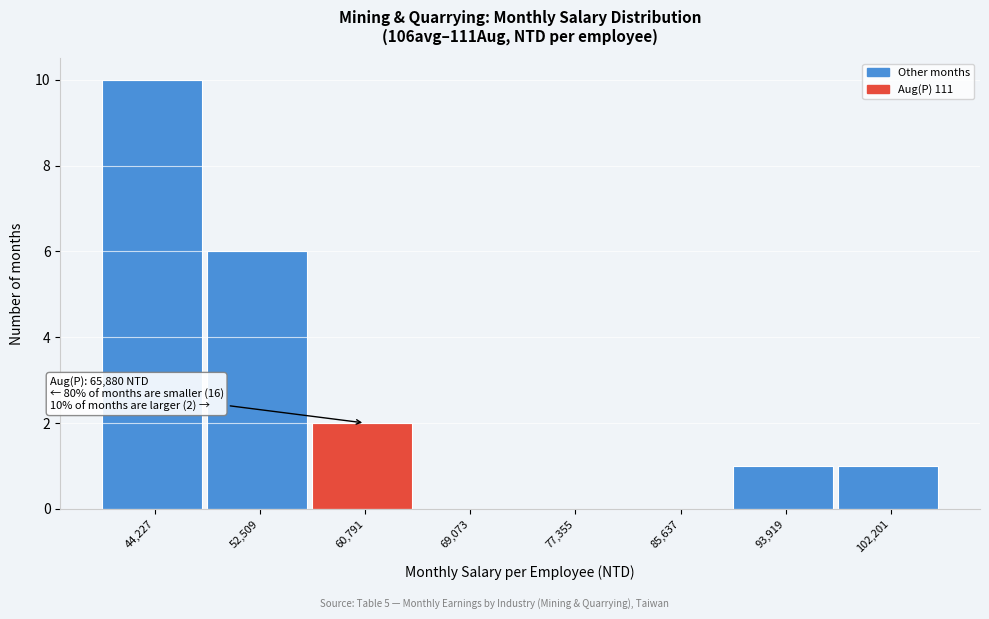

Reading left to right, extract all data points from this chart.

44,227=10	52,509=6	60,791=2	69,073=0	77,355=0	85,637=0	93,919=1	102,201=1